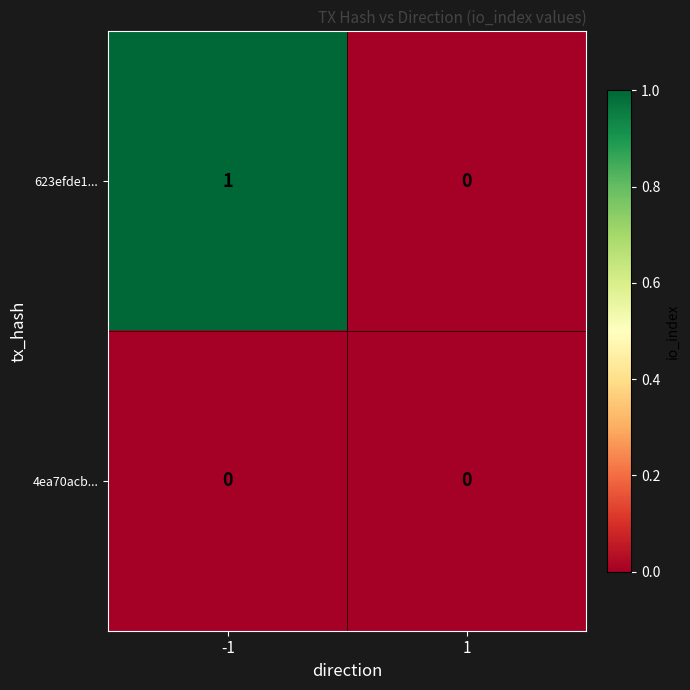

What is the difference between the highest and lowest values at -1?

1